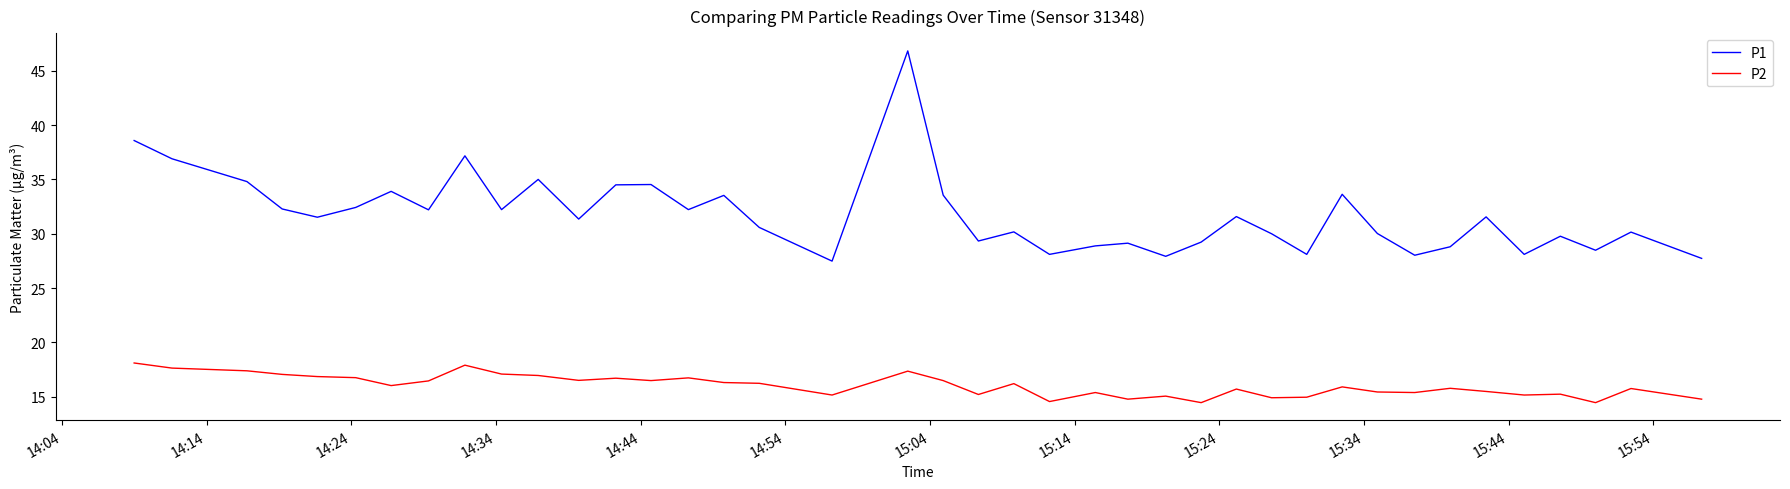

True or false: P2 and P1 cross at least once.

False